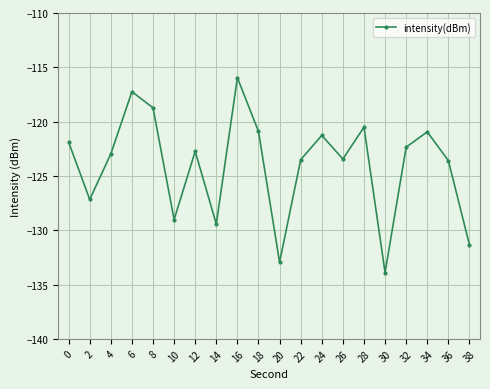

How many lines are shown in the chart?

1